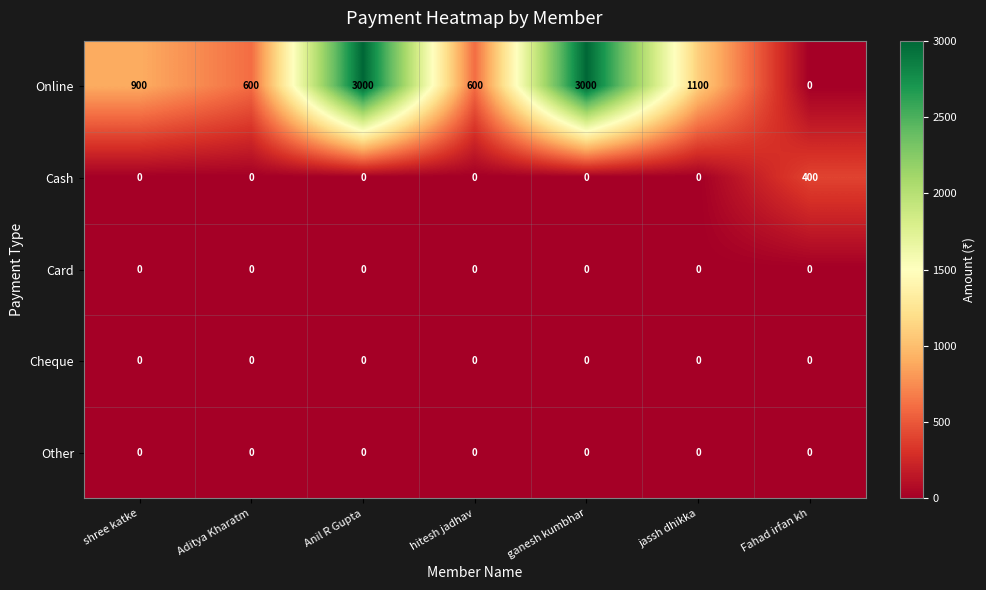

The Online series shows 3000 at ganesh kumbhar. True or false?

True